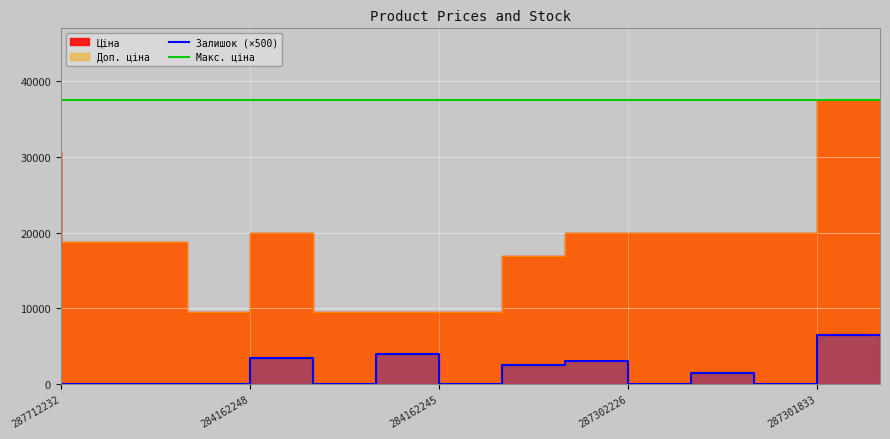

True or false: Залишок and Доп. ціна intersect in this chart.

False